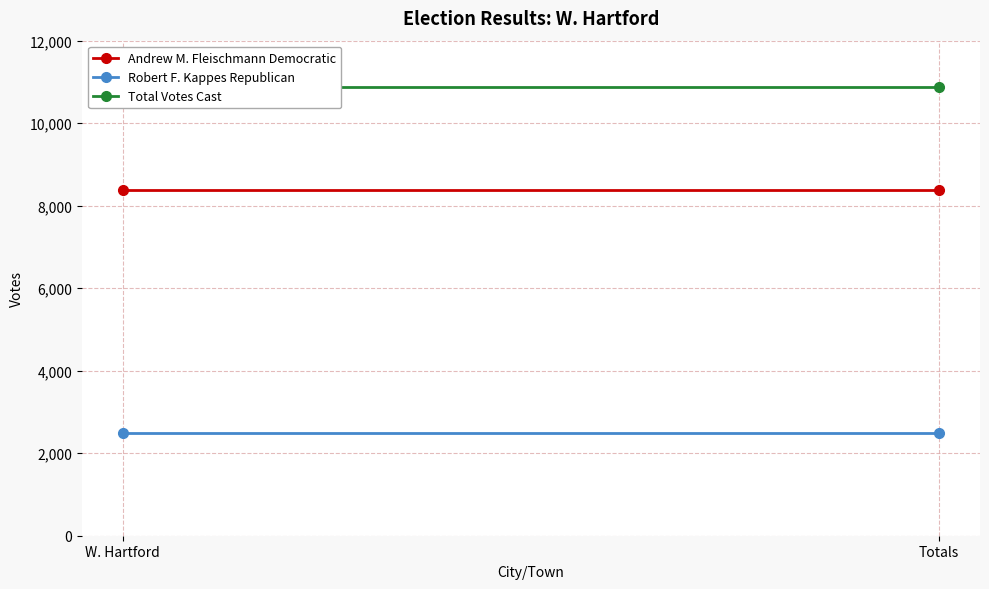

The Total Votes Cast series shows 5981 at W. Hartford. True or false?

False